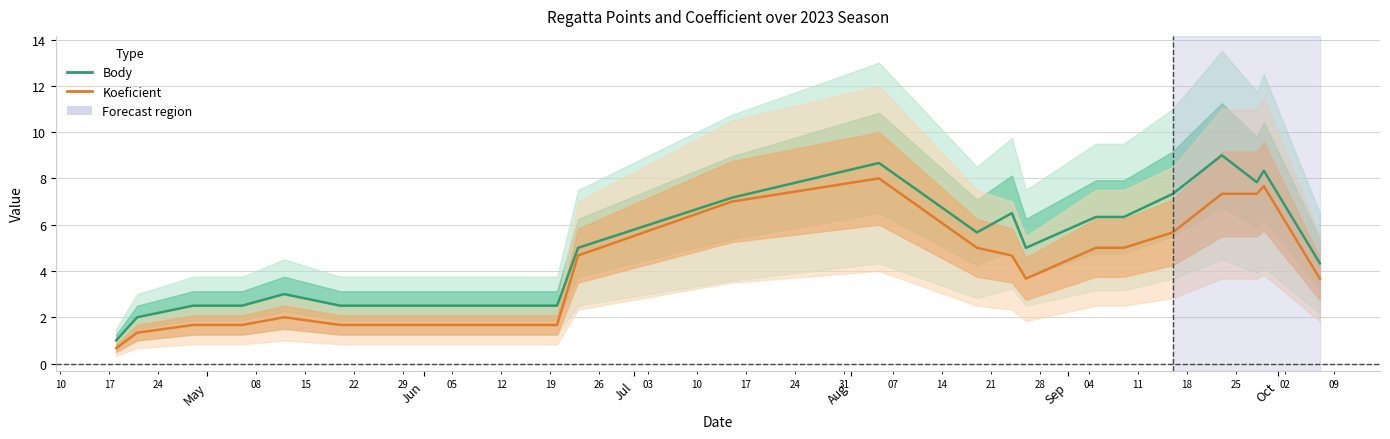

What is the greatest value displayed?

9.0